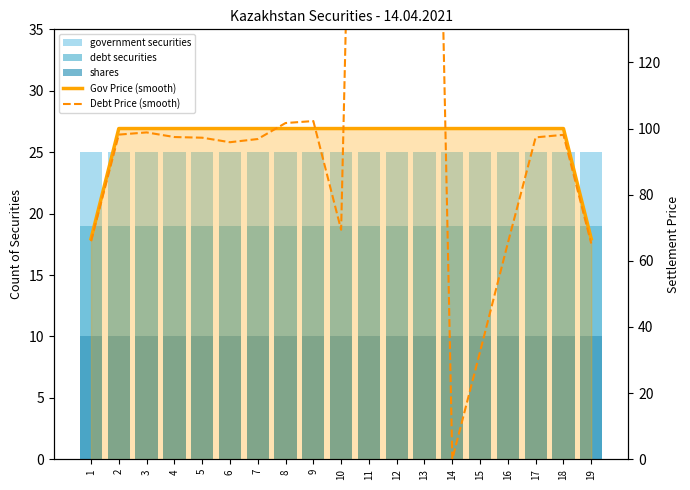

At how many categories does at least one series exceed 179?

3